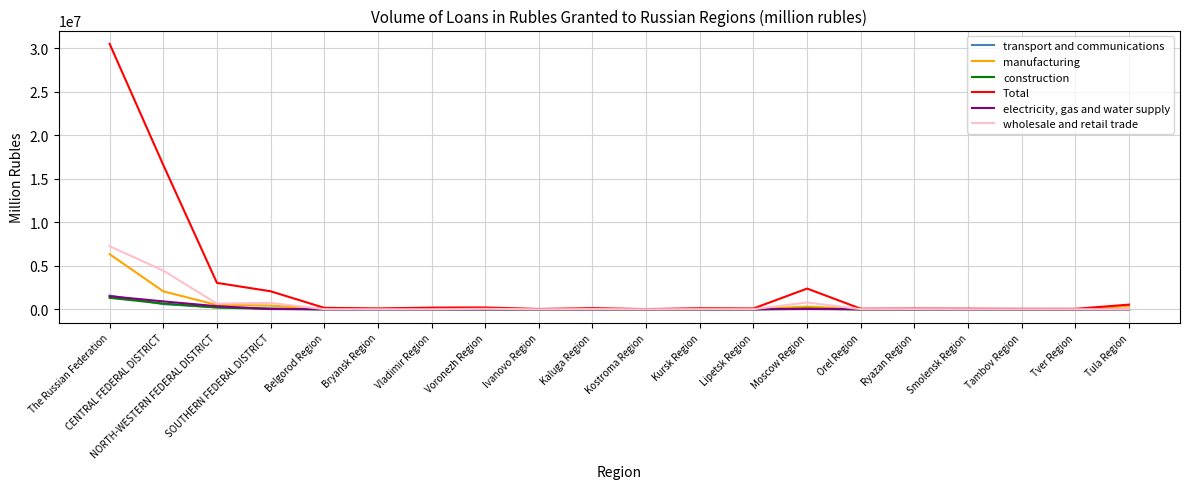

Which series has the largest range (max minus min)?

Total